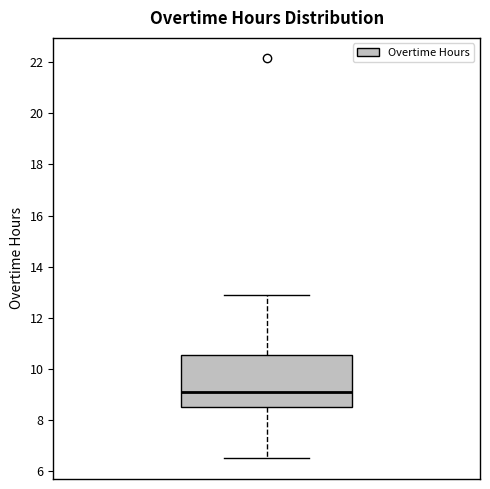

Where does the lower whisker of the box end on the y-axis? The values are not printed on the chart, so give them approximately, as read against the axis.

6.4